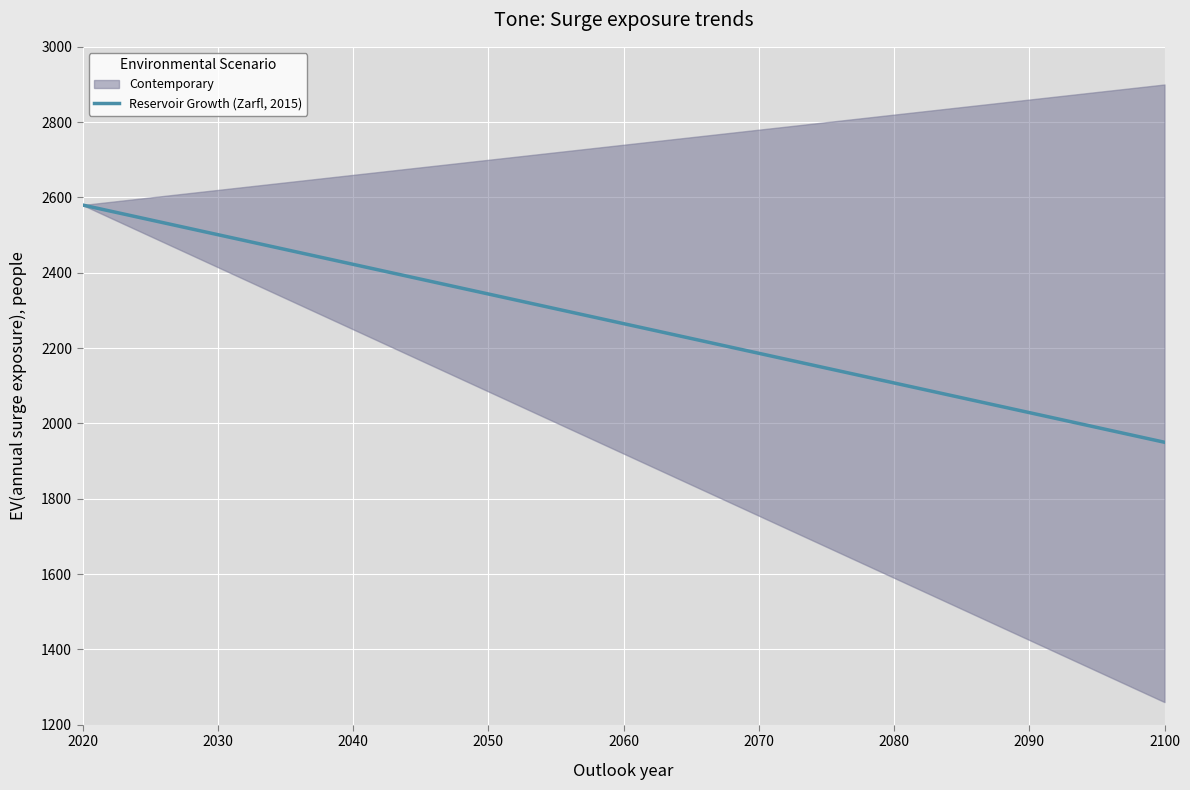

Reading left to right, extract all data points from this chart.

2580.0	2546.8	2513.7	2480.5	2447.4	2414.2	2381.1	2347.9	2314.7	2281.6	2248.4	2215.3	2182.1	2148.9	2115.8	2082.6	2049.5	2016.3	1983.2	1950.0